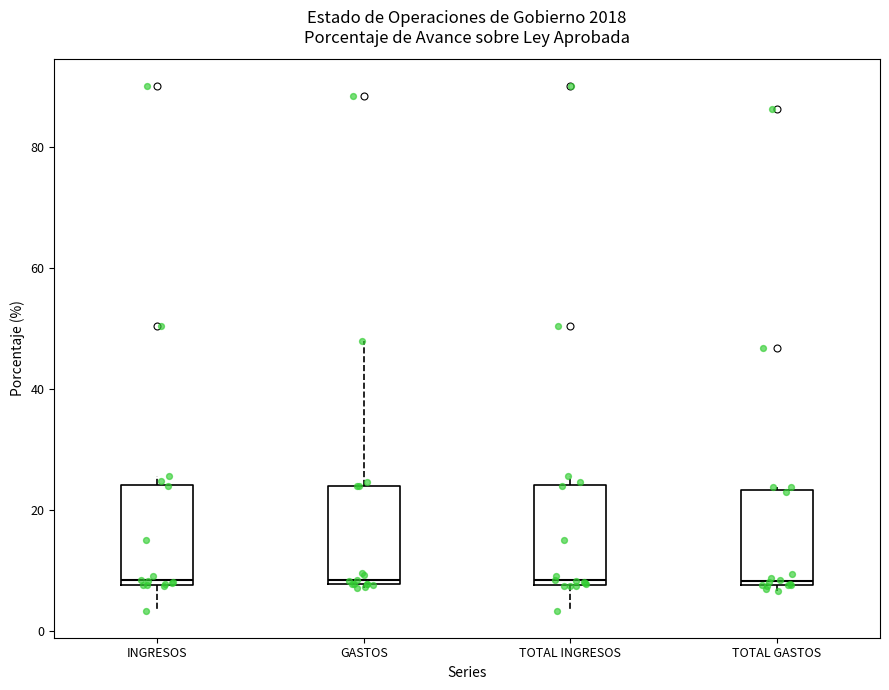

Where is the lower edge of the box for GASTOS on the y-axis? The values are not printed on the chart, so give them approximately, as read against the axis.

8